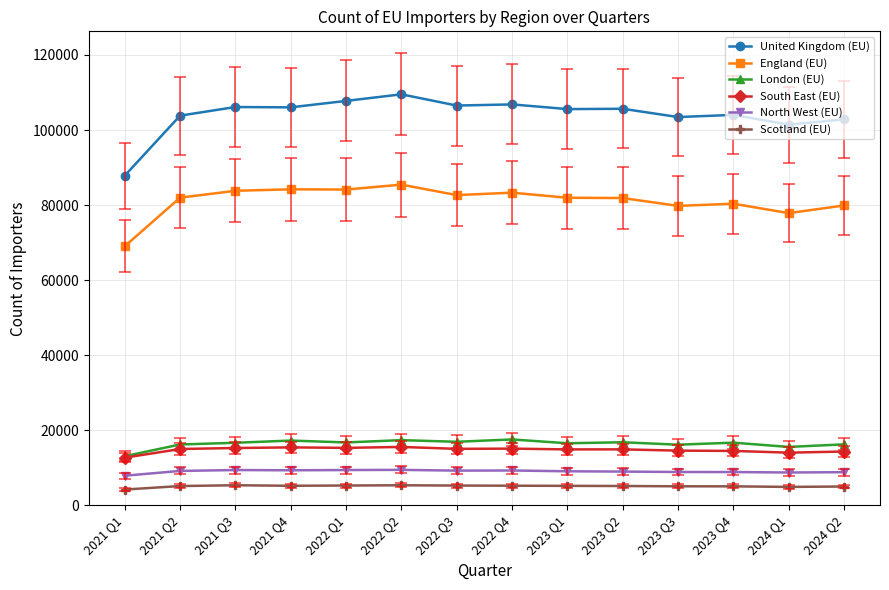

What is the value of the North West (EU) point at the 6th from the left?

9441